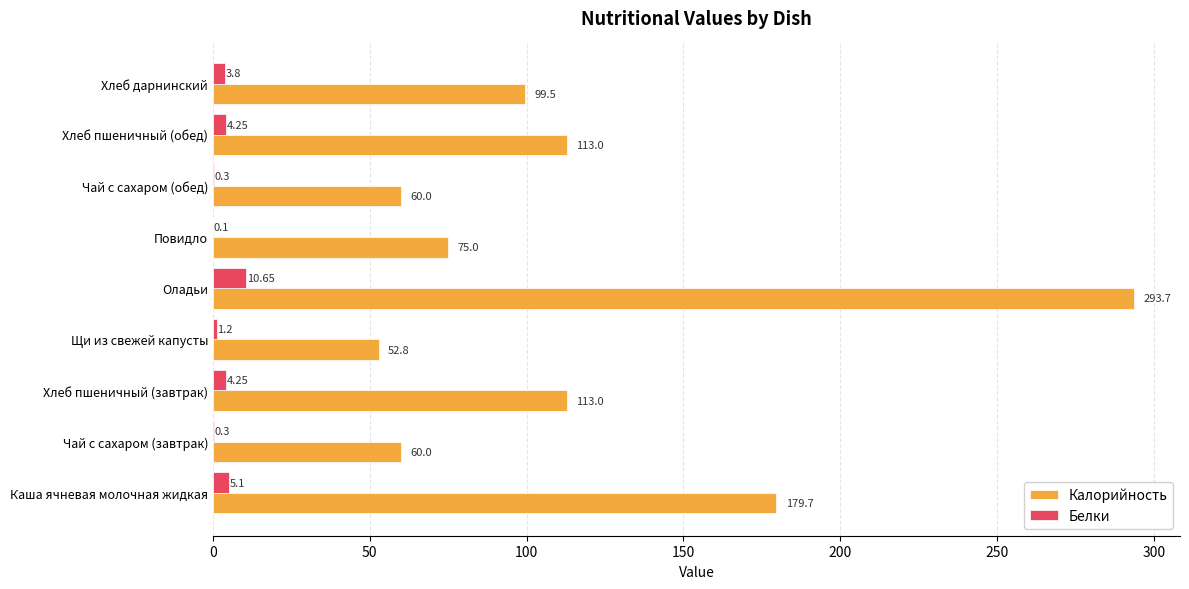

At which label is Калорийность closest to 173?

Каша ячневая молочная жидкая